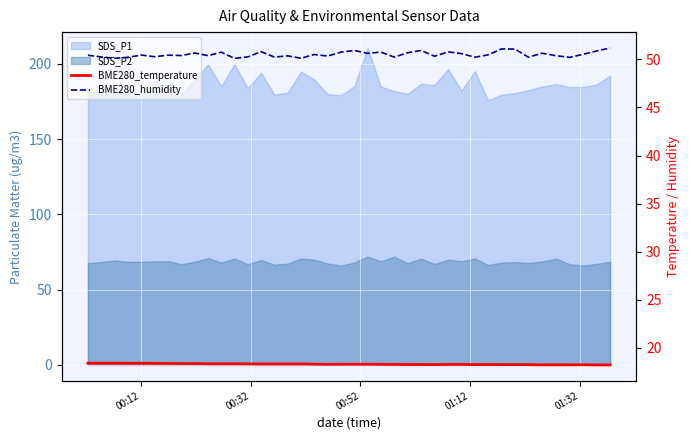

True or false: BME280_temperature and BME280_humidity intersect in this chart.

False